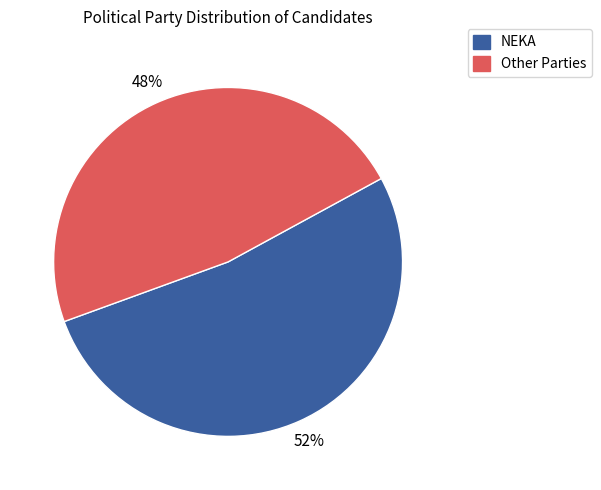

Is there any slice that represents more than half of the pie?

Yes